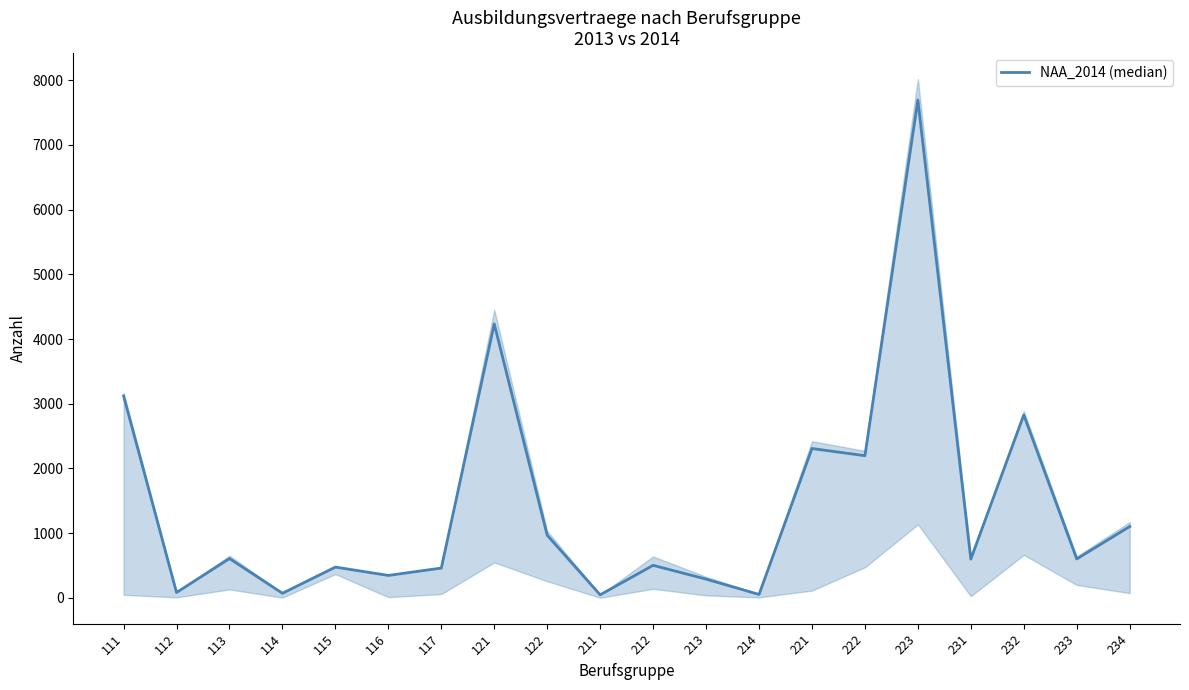

At which category does the chart reach its peak across all series?

223